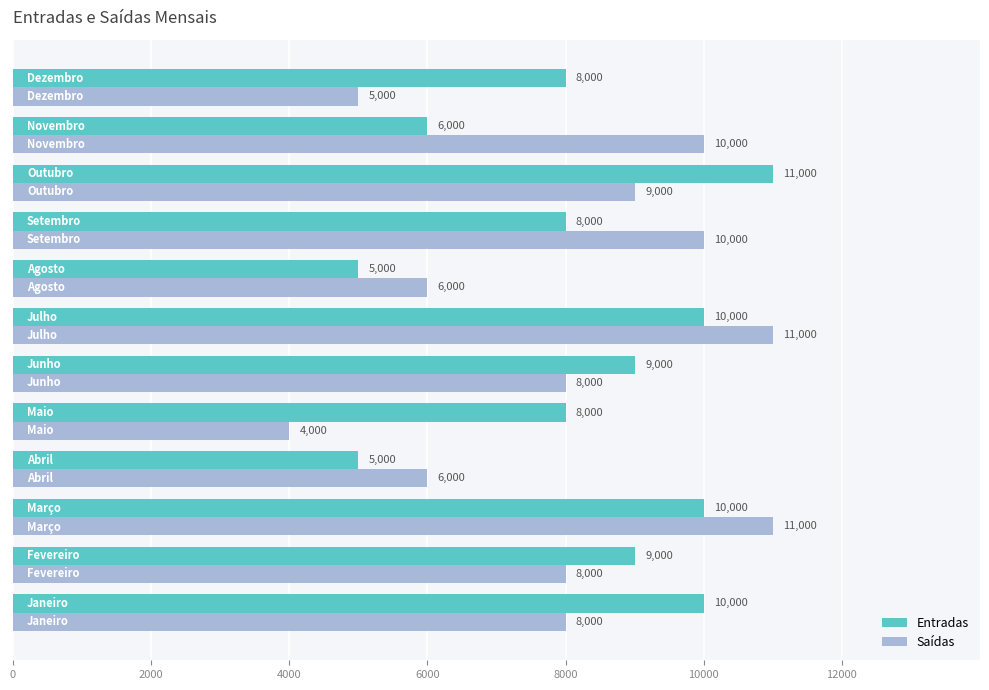

What is the difference between the maximum and minimum values in the Saídas series?

7000